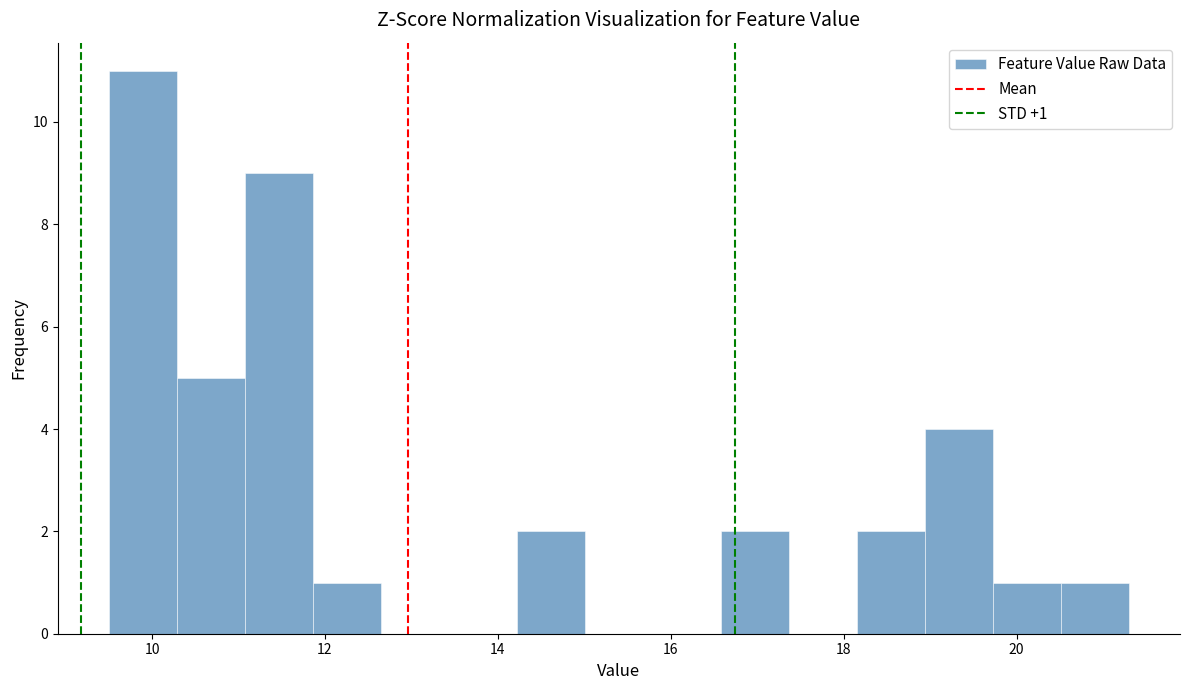

Around what value on the x-axis is the tallest bar? Give the approximate position of its centre, as read against the axis.

9.8